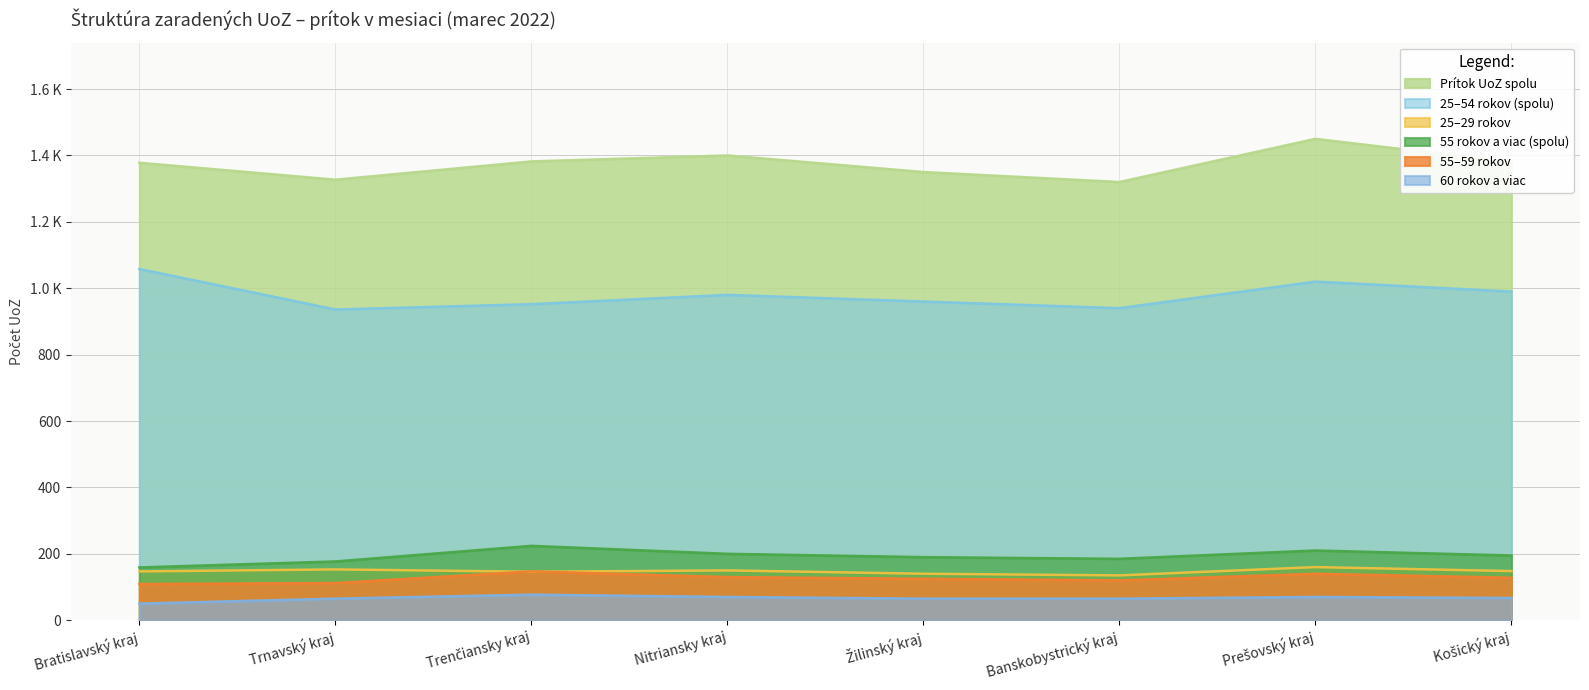

True or false: 60 rokov a viac and 55 rokov a viac (spolu) intersect in this chart.

False